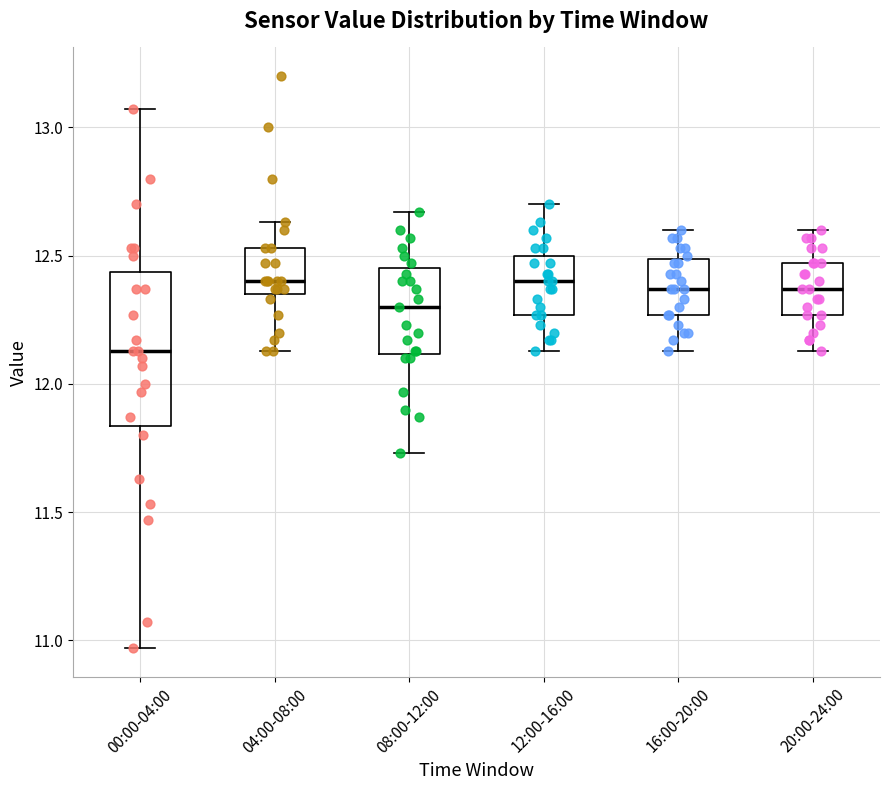

Which box's median line is the lowest?

00:00-04:00